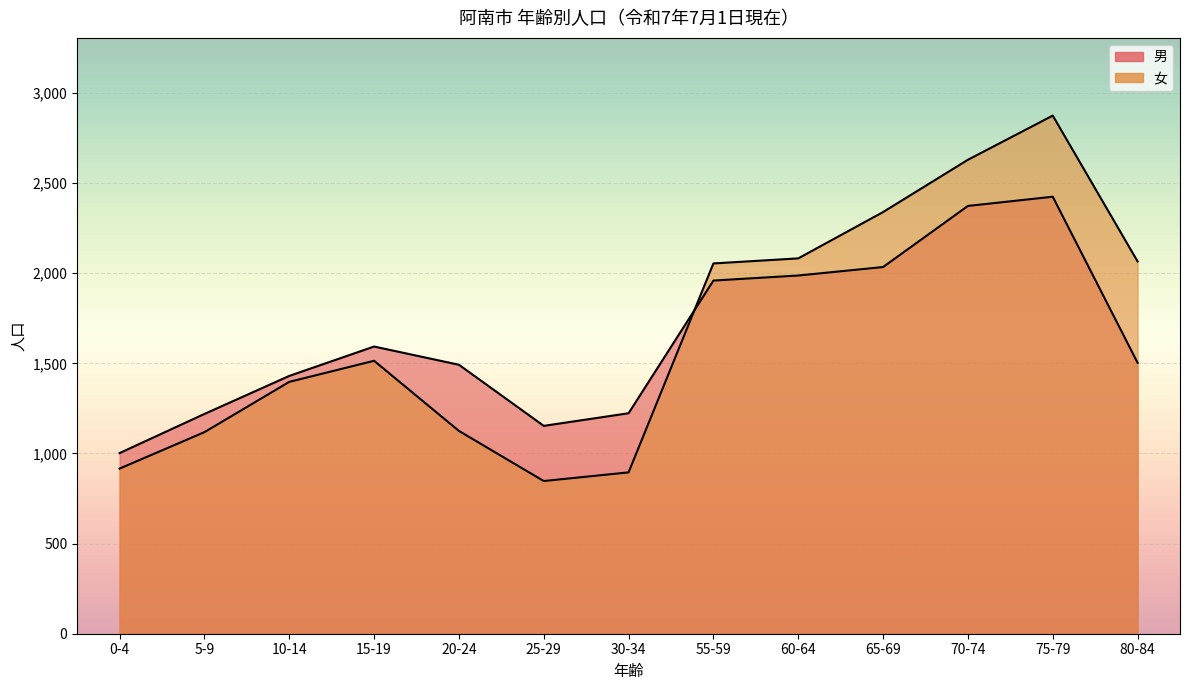

True or false: 女 has more than 1 interior local peaks.

True